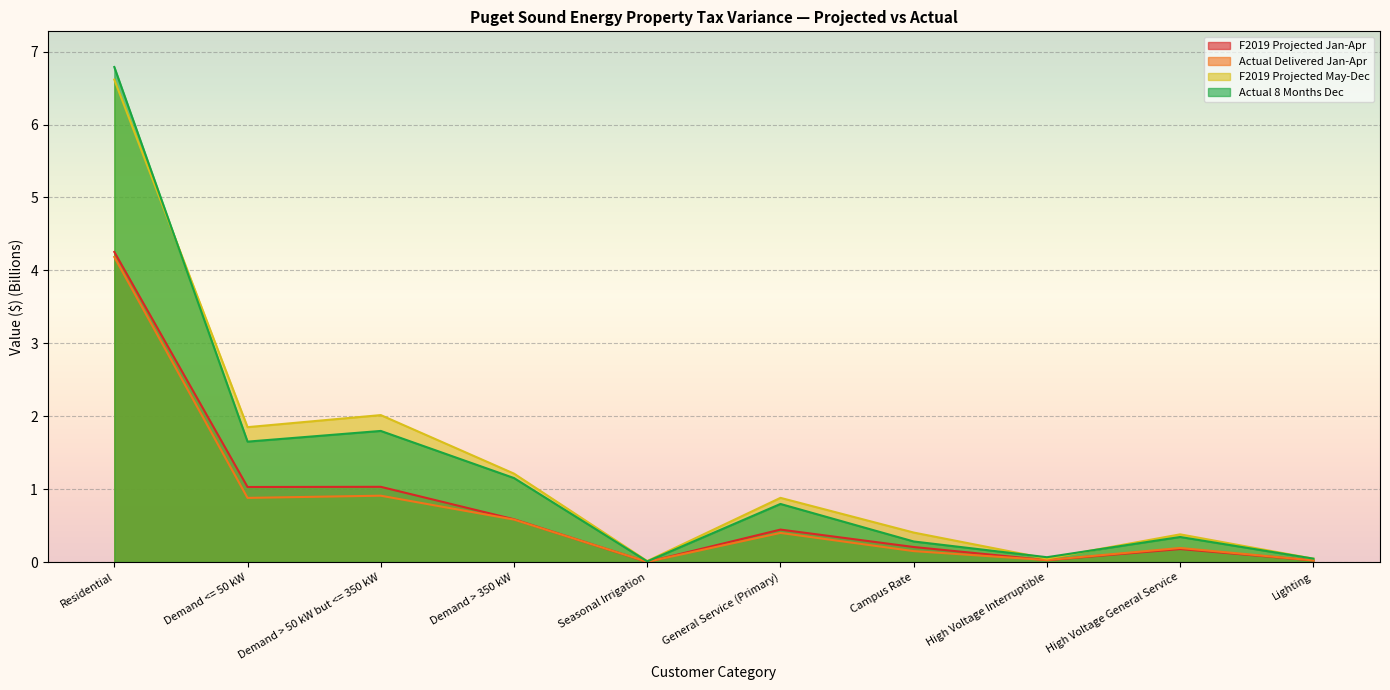

Reading right to left, extract all data points from this chart.

F2019 Projected Jan-Apr: Lighting=0.0	High Voltage General Service=0.2	High Voltage Interruptible=0.0	Campus Rate=0.2	General Service (Primary)=0.4	Seasonal Irrigation=0.0	Demand > 350 kW=0.6	Demand > 50 kW but <= 350 kW=1.0	Demand <= 50 kW=1.0	Residential=4.3
Actual Delivered Jan-Apr: Lighting=0.0	High Voltage General Service=0.2	High Voltage Interruptible=0.0	Campus Rate=0.2	General Service (Primary)=0.4	Seasonal Irrigation=0.0	Demand > 350 kW=0.6	Demand > 50 kW but <= 350 kW=0.9	Demand <= 50 kW=0.9	Residential=4.2
F2019 Projected May-Dec: Lighting=0.0	High Voltage General Service=0.4	High Voltage Interruptible=0.0	Campus Rate=0.4	General Service (Primary)=0.9	Seasonal Irrigation=0.0	Demand > 350 kW=1.2	Demand > 50 kW but <= 350 kW=2.0	Demand <= 50 kW=1.9	Residential=6.6
Actual 8 Months Dec: Lighting=0.0	High Voltage General Service=0.3	High Voltage Interruptible=0.1	Campus Rate=0.3	General Service (Primary)=0.8	Seasonal Irrigation=0.0	Demand > 350 kW=1.2	Demand > 50 kW but <= 350 kW=1.8	Demand <= 50 kW=1.7	Residential=6.8